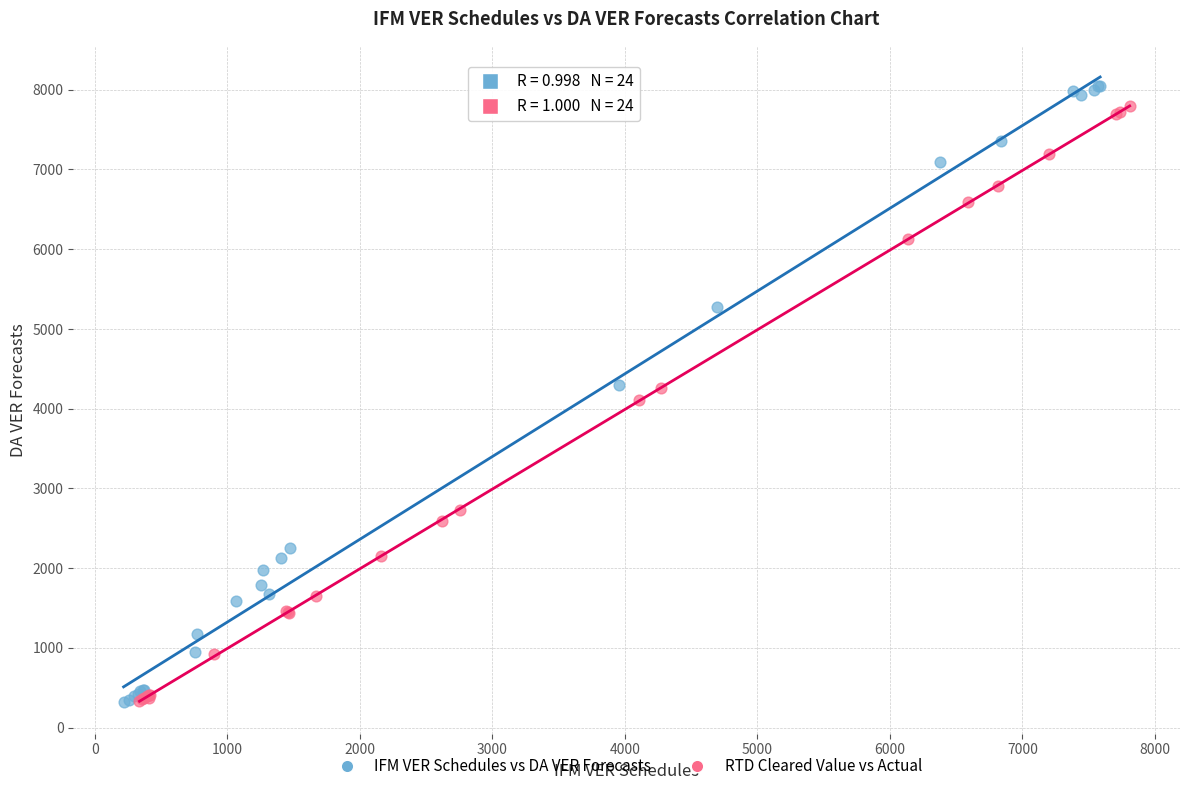

Which series contains the highest Y value?

IFM VER Schedules vs DA VER Forecasts